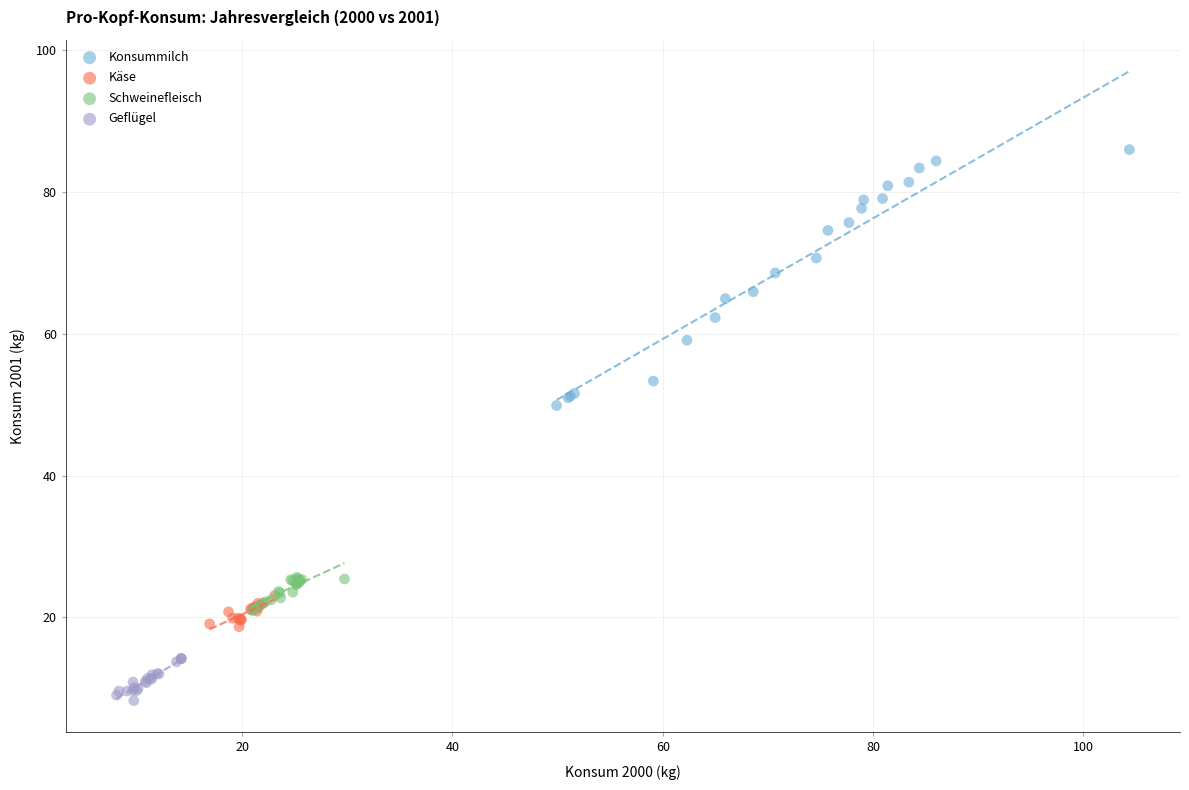

Which series has the largest Y range (max minus min)?

Konsummilch